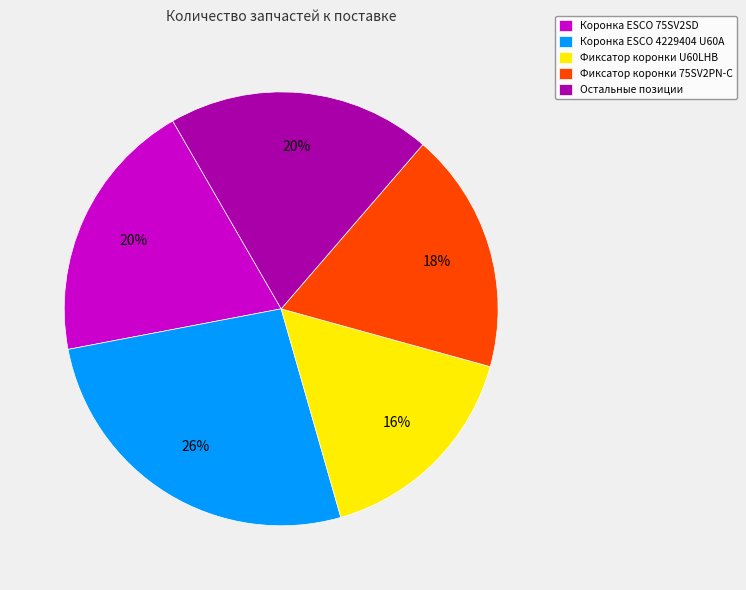

Do Остальные позиции and Коронка ESCO 4229404 U60A together represent more than half of the pie?

No